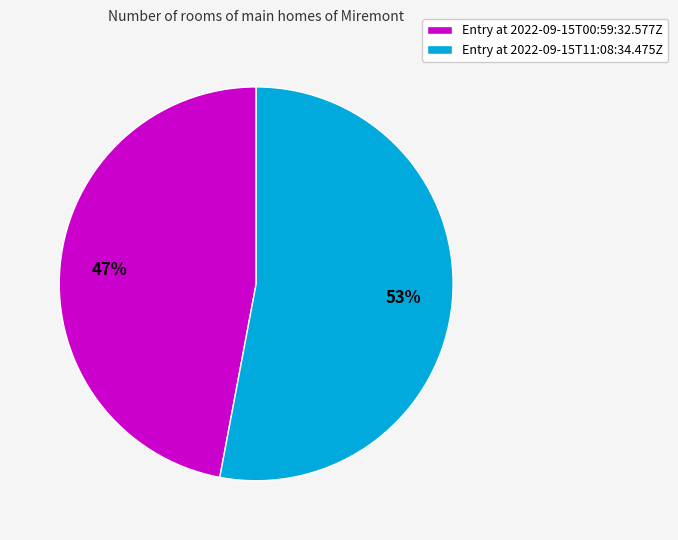

To the nearest percent, what portion does Entry at 2022-09-15T11:08:34.475Z represent?

53%